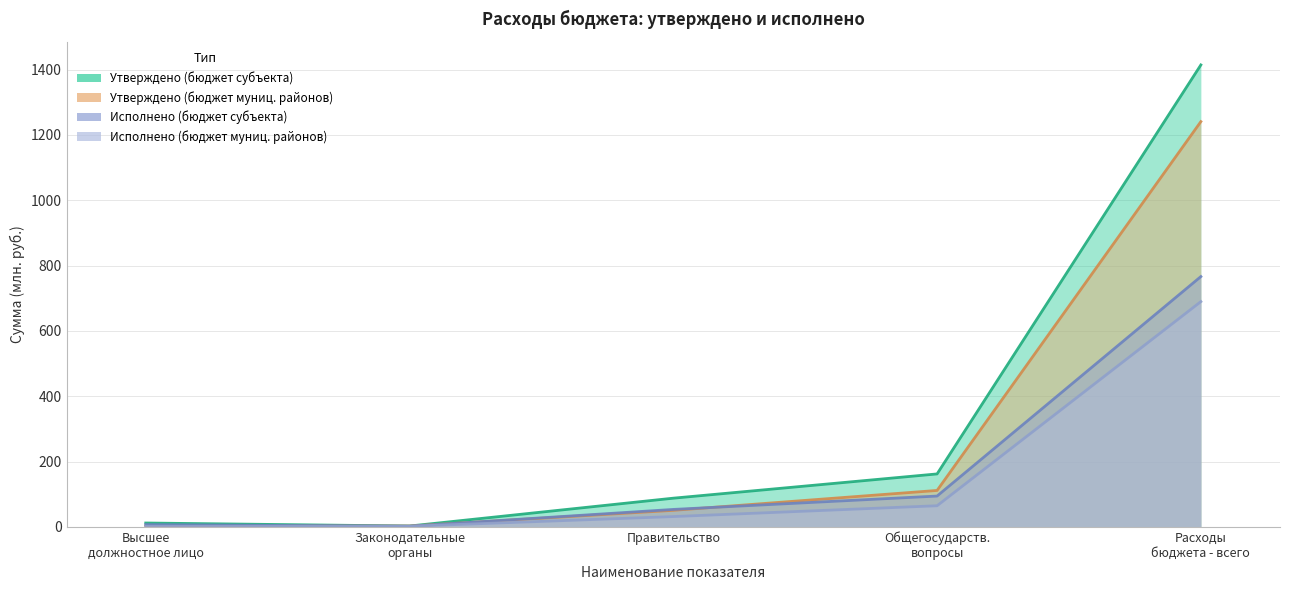

What is the label of the 2nd point from the right?

Общегосударств. вопросы